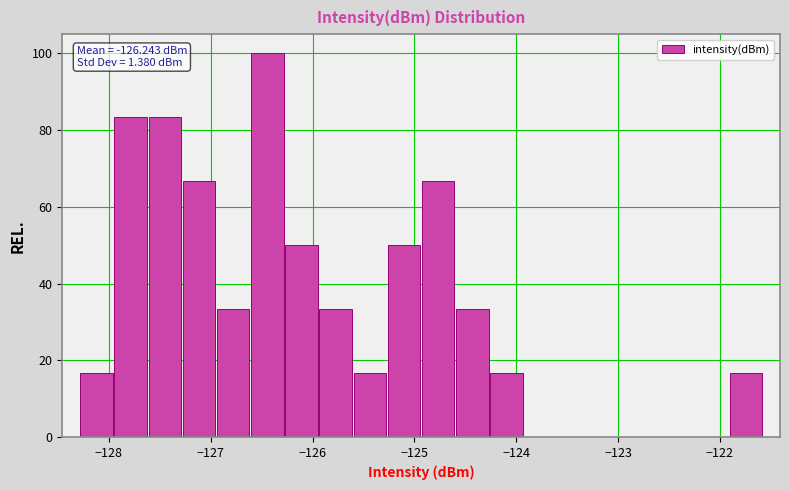

Read against the x-axis, roughly where is the centre of the tallest bar?

-126.4